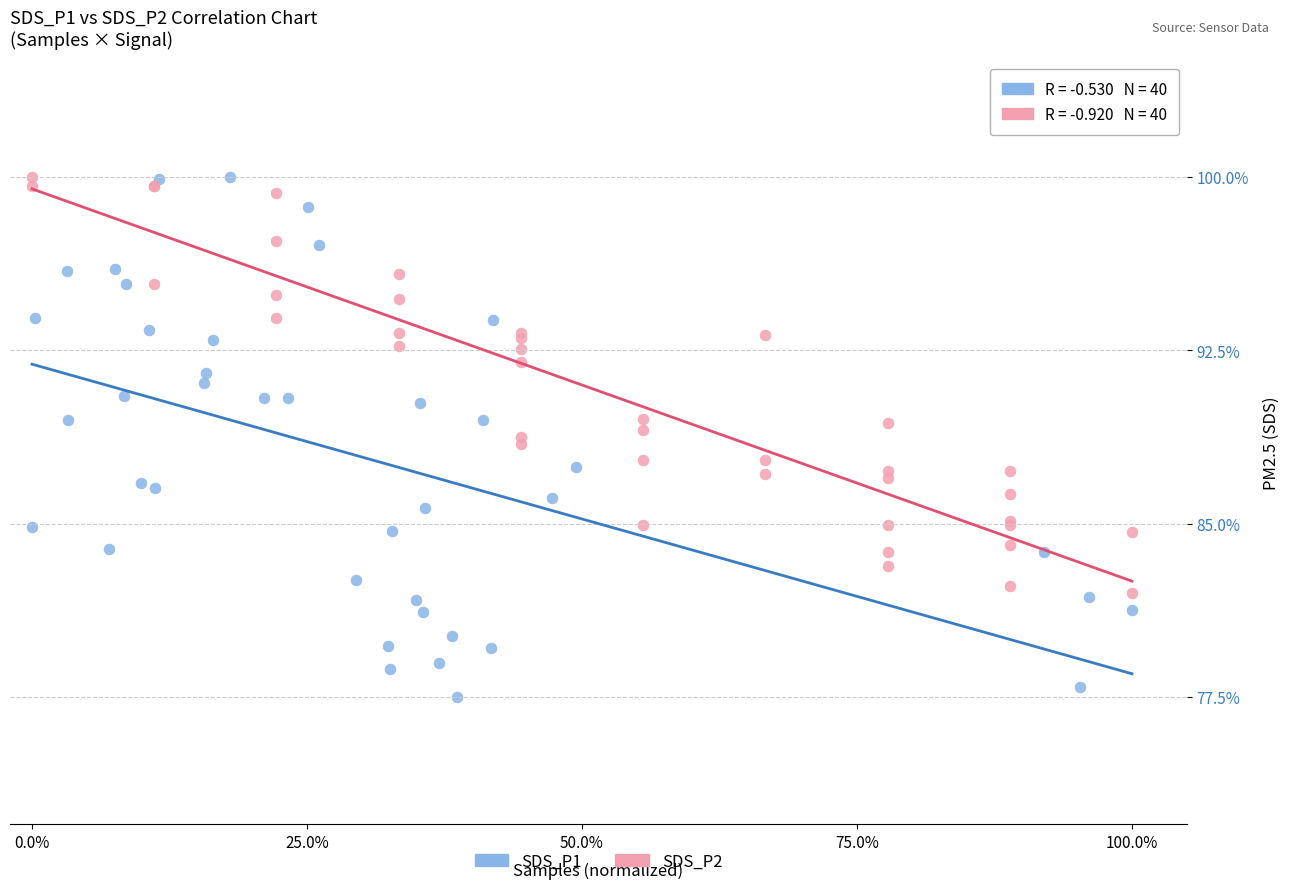

Which series has the widest spread of Y values?

SDS_P1